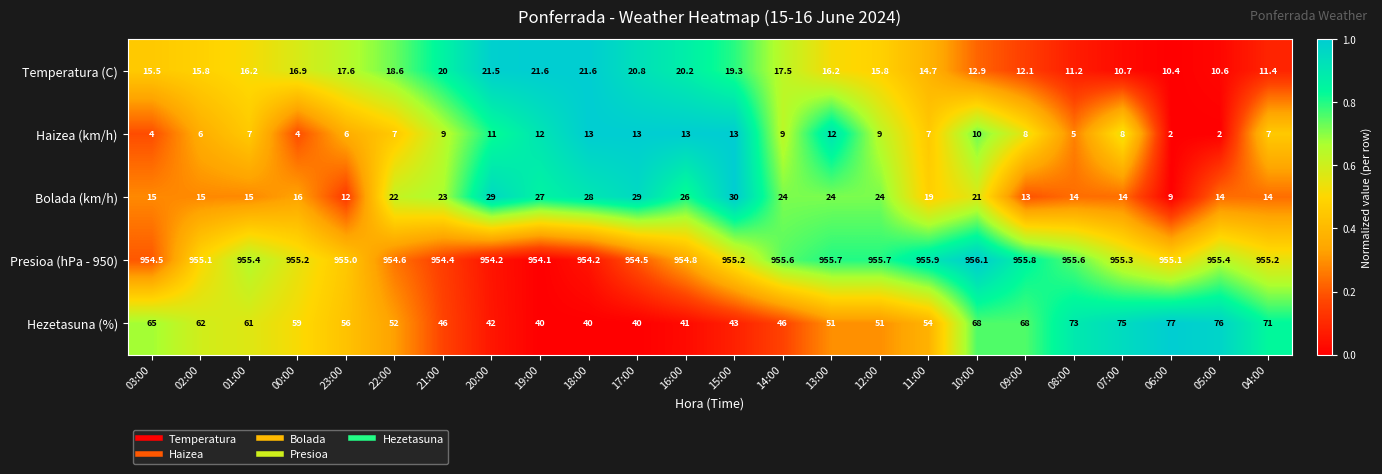

Which category has the highest value across all series?

10:00